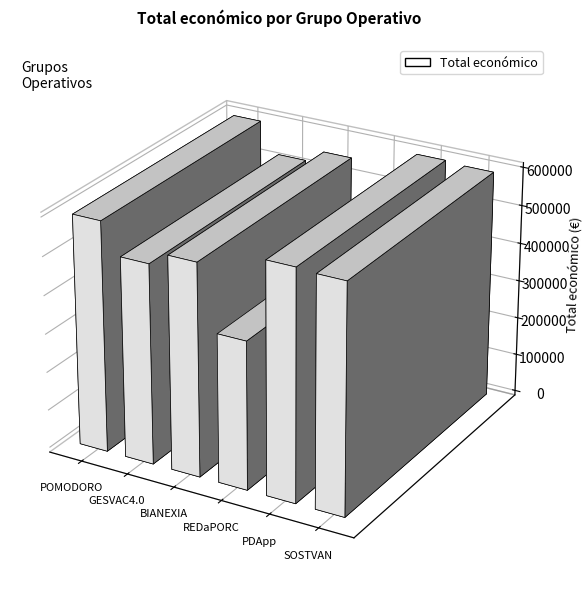

Approximately how many times larger is the value at GESVAC4.0 compared to REDaPORC?

1.3